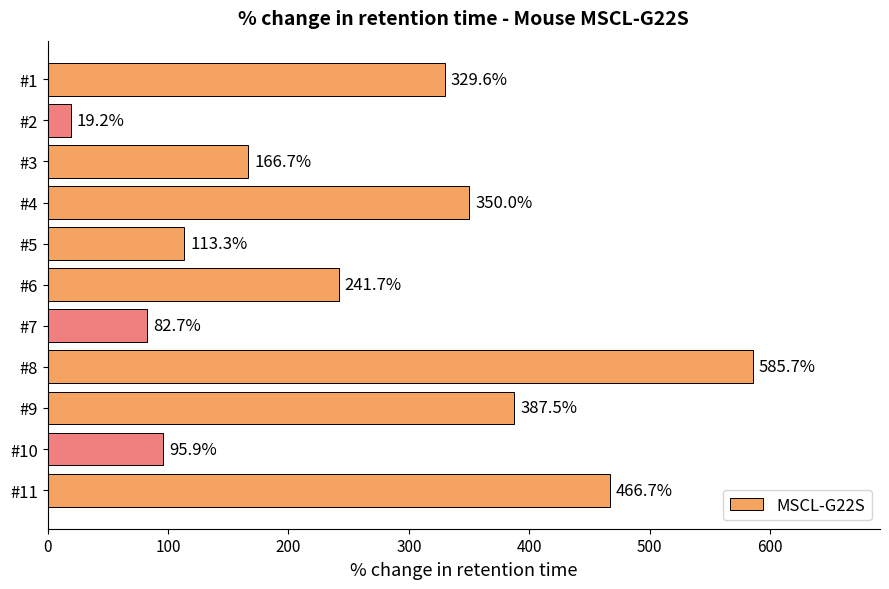

The value at #7 is 124.6. True or false?

False